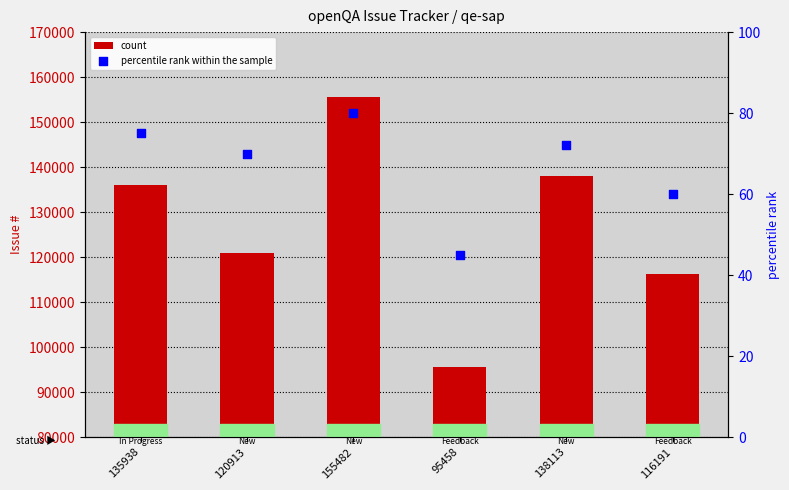

Which series contains the highest Y value?

count